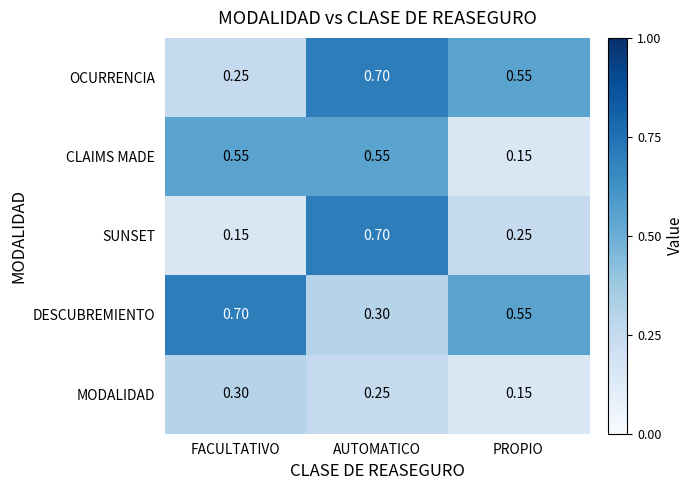

Which series has the largest total across all categories?

DESCUBREMIENTO